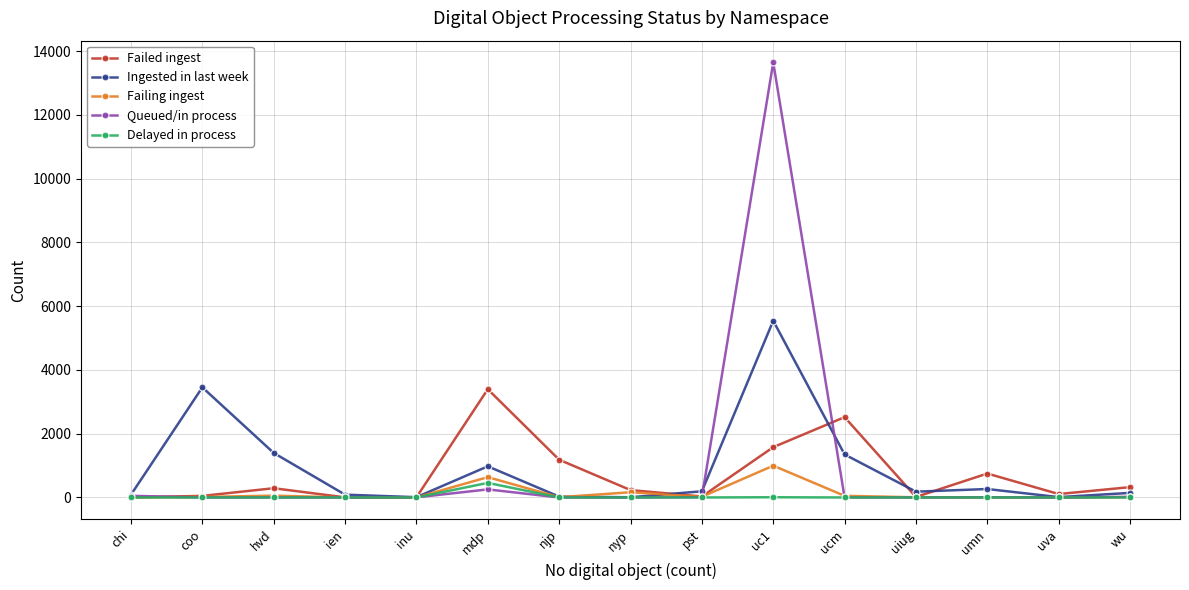

Which category has the highest value in the Ingested in last week series?

uc1